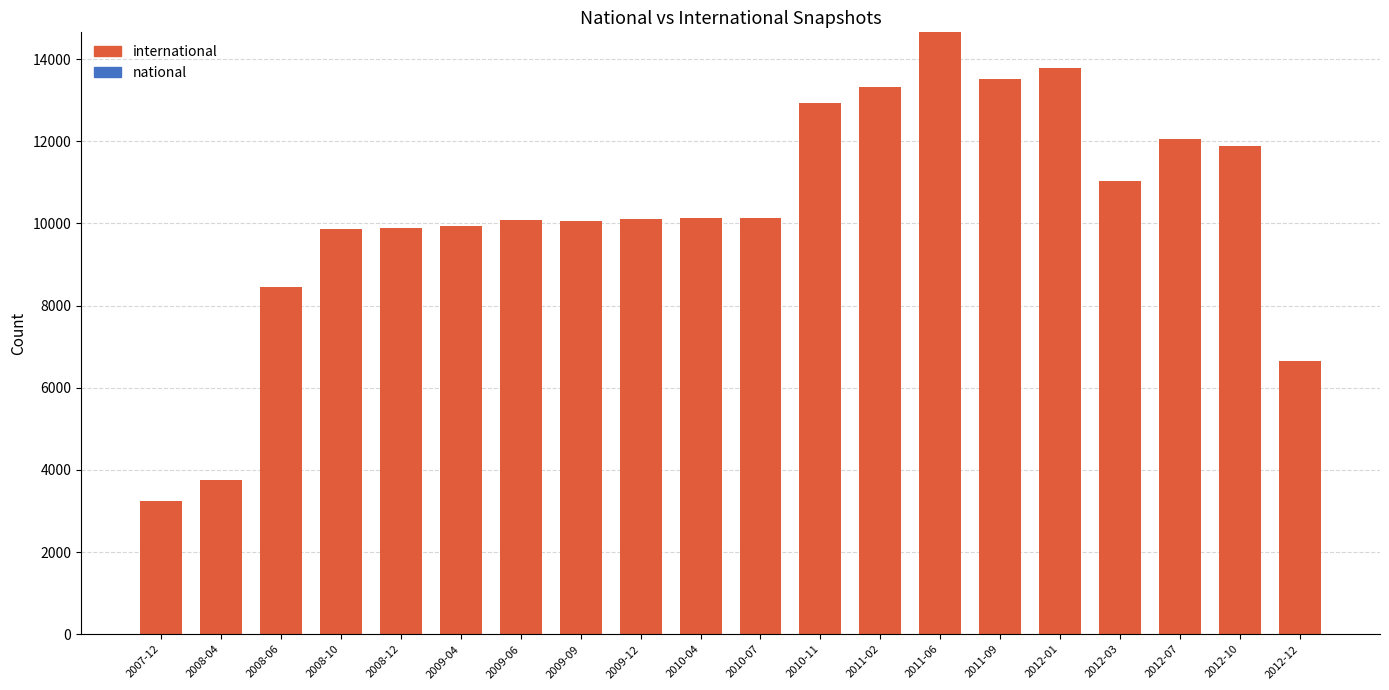

At which label is the value closest to 8951?

2008-06